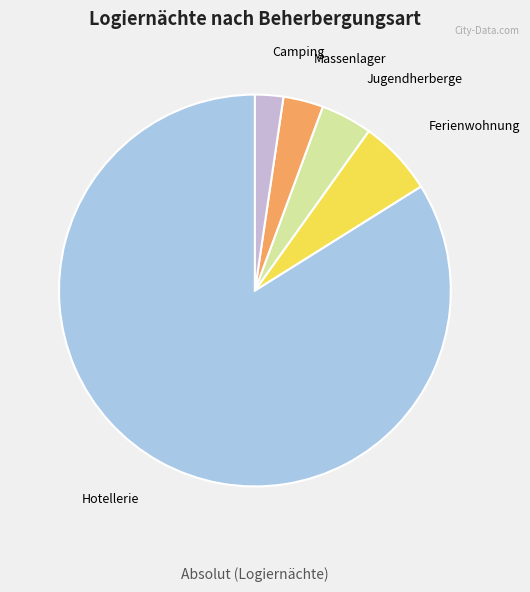

Is it true that Jugendherberge is 4% of the pie?

True